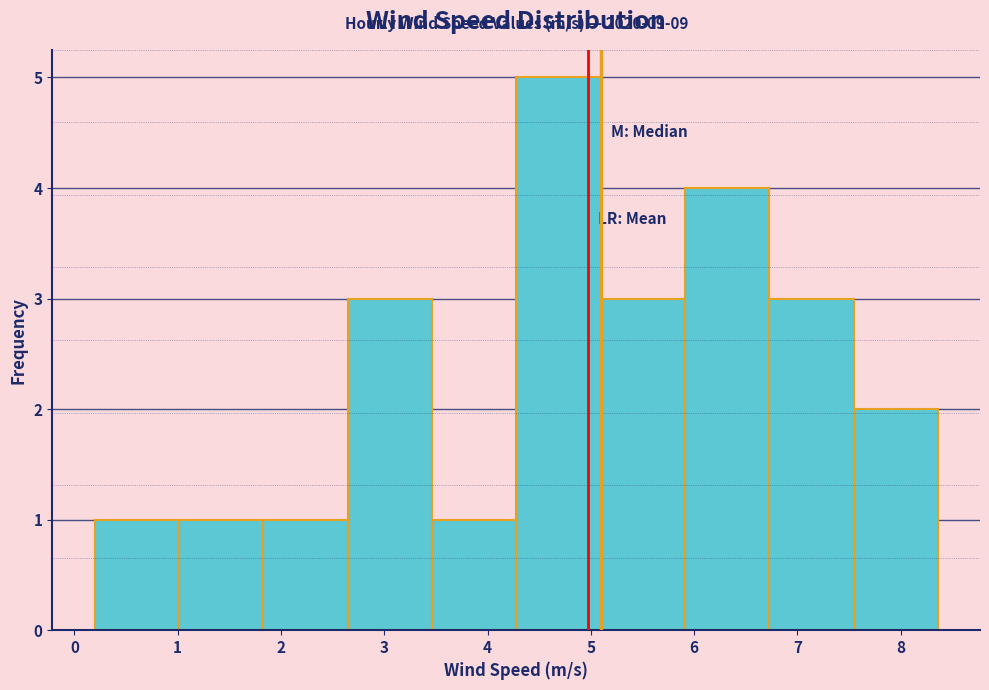

Over which range of the x-axis is the bar tallest?

4.3 to 5.1